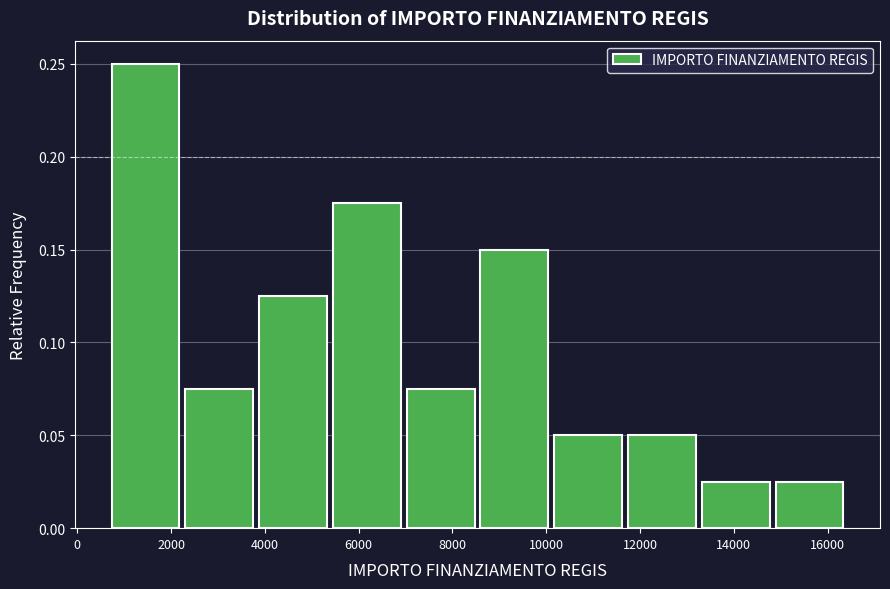

Over which range of the x-axis is the bar tallest?

800 to 2400